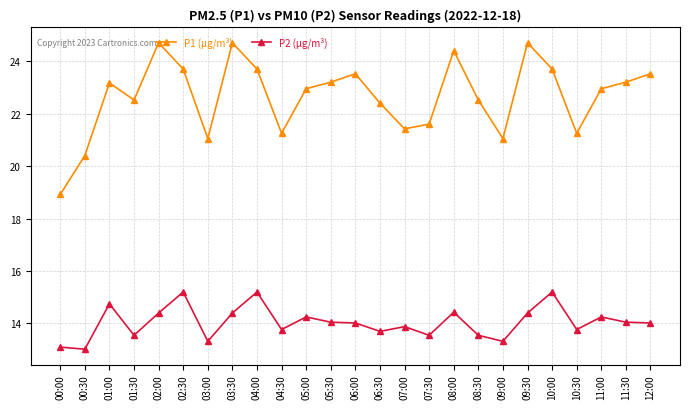

At 05:00, list the series in order from smallest to largest.

P2 (μg/m³), P1 (μg/m³)